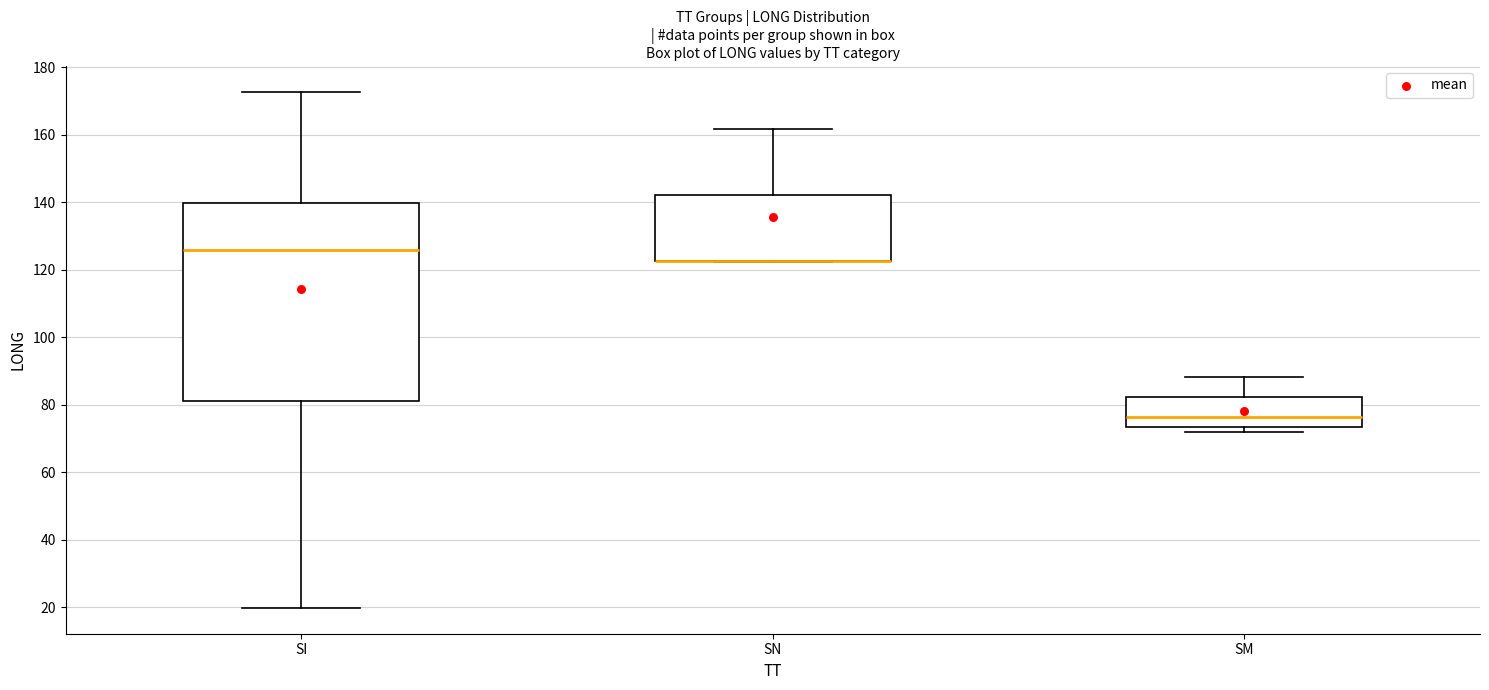

Which box is the tallest, from its lower edge to its upper edge?

SI